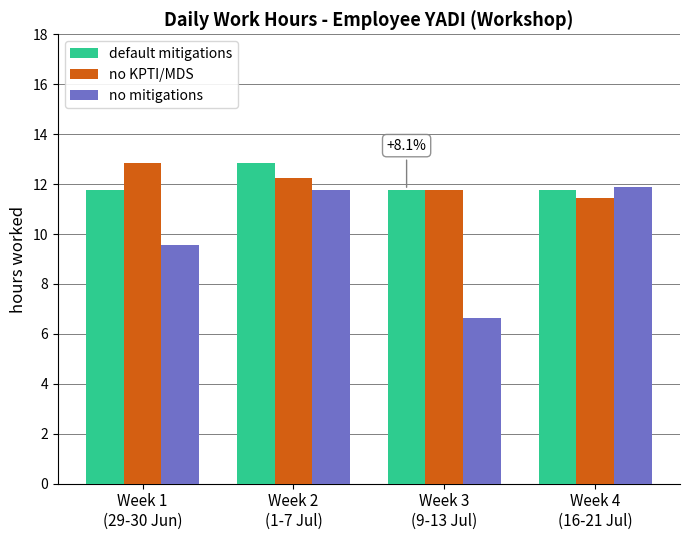

Rank the series at Week 2
(1-7 Jul) from lowest to highest value.

no mitigations, no KPTI/MDS, default mitigations